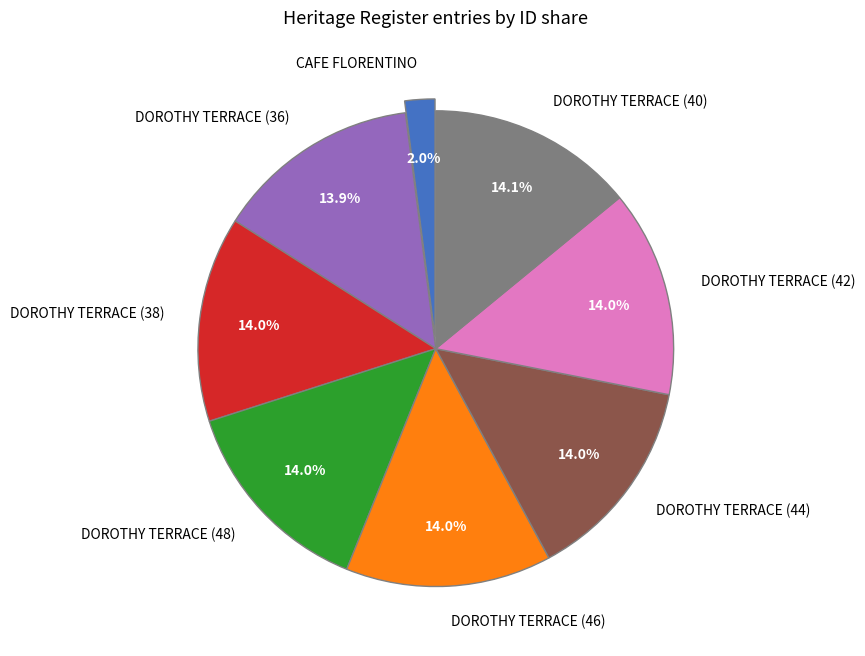

Is there any slice that represents more than half of the pie?

No